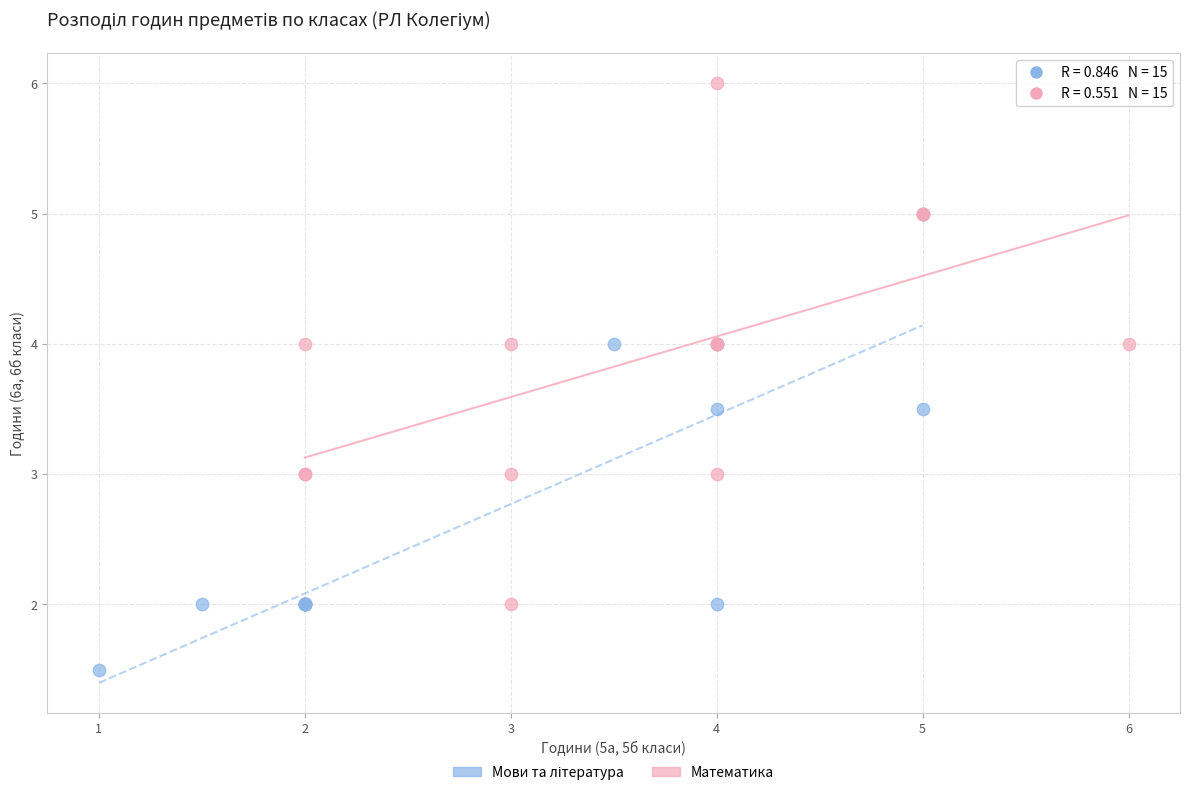

Which series reaches the maximum Y coordinate?

Математика